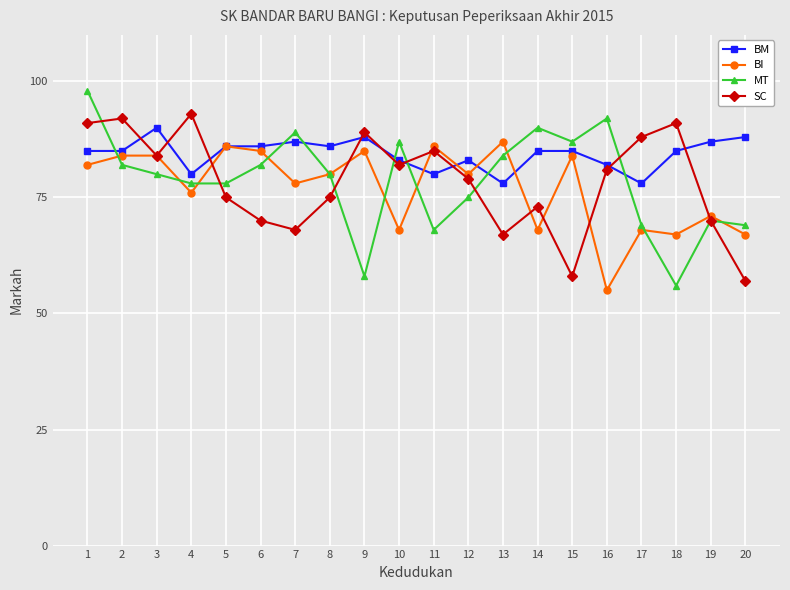

Count the number of categories in the chart.

20